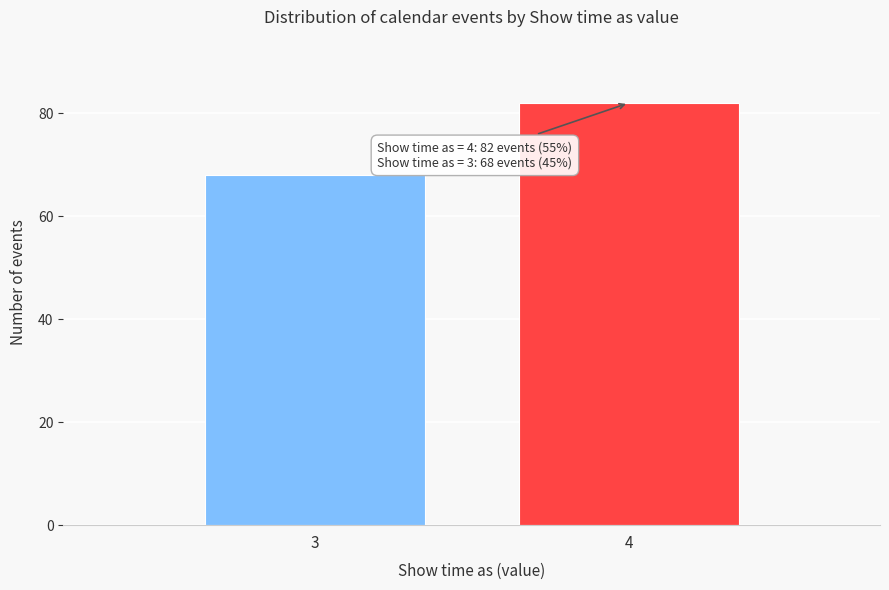

Reading left to right, list all the values displayed in this chart.

3=68	4=82